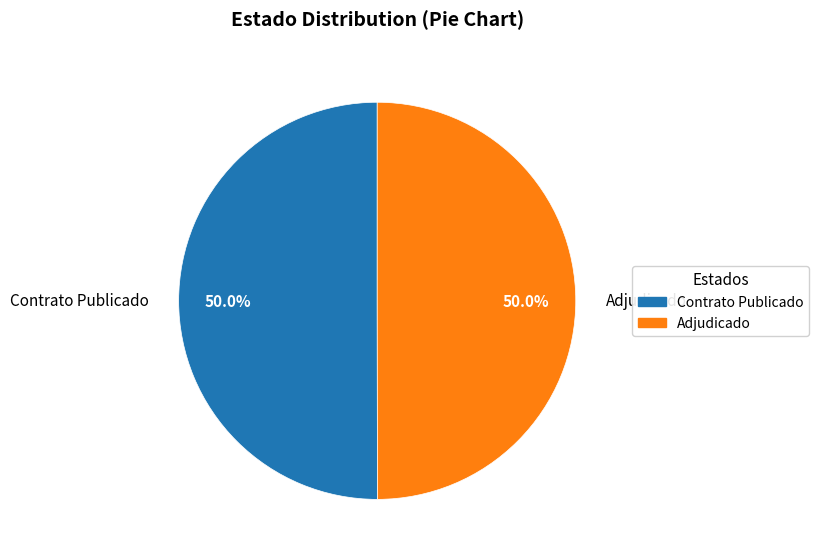

What is the ratio of the value at Adjudicado to the value at Contrato Publicado?

1.0